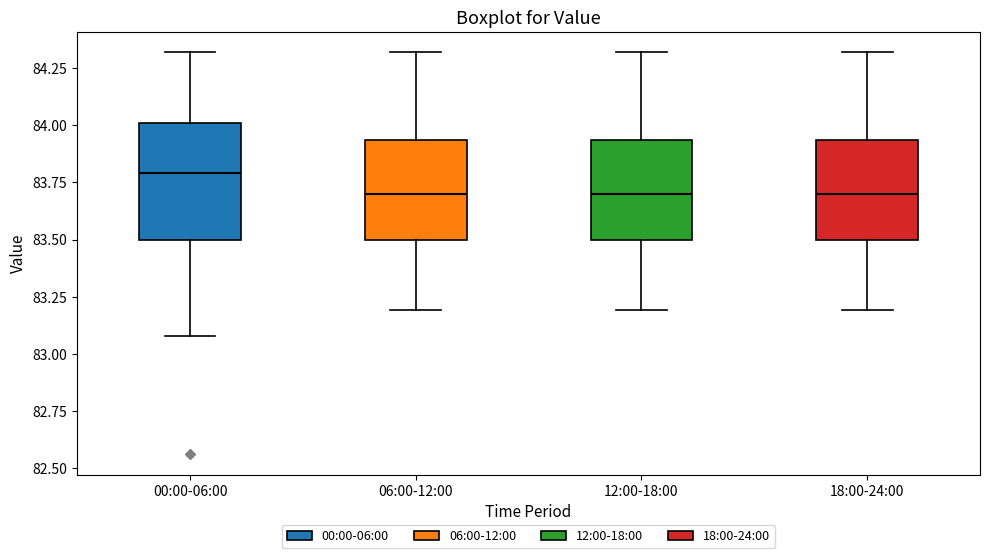

Reading left to right, read every box against the y-axis: the position of its median line, the range the box covers, and the ends of its whiskers. The values are not printed on the chart, so give them approximately, as read against the axis.

00:00-06:00: median 83.80, box 83.50 to 84.00, whiskers 83.10 to 84.30
06:00-12:00: median 83.70, box 83.50 to 83.95, whiskers 83.20 to 84.30
12:00-18:00: median 83.70, box 83.50 to 83.95, whiskers 83.20 to 84.30
18:00-24:00: median 83.70, box 83.50 to 83.95, whiskers 83.20 to 84.30